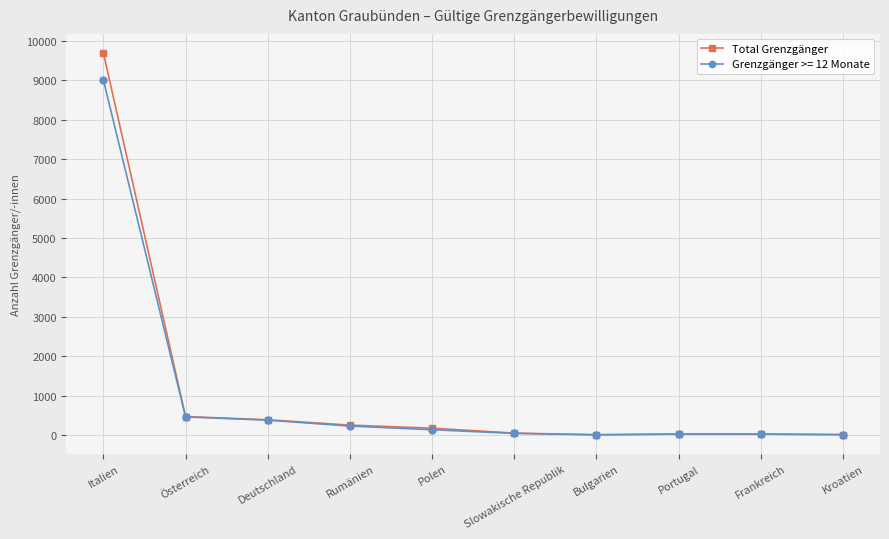

Is the value of Grenzgänger >= 12 Monate at Slowakische Republik greater than the value of Total Grenzgänger at Deutschland?

No